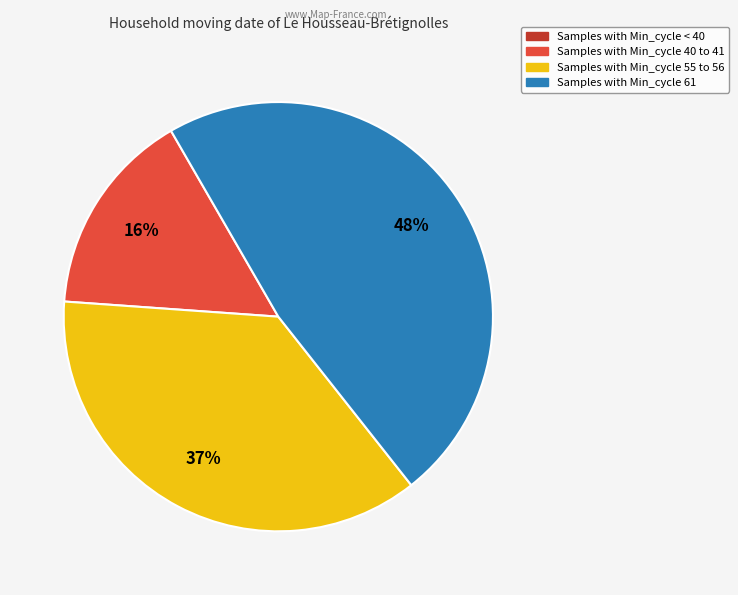

Is there a majority slice in this chart?

No